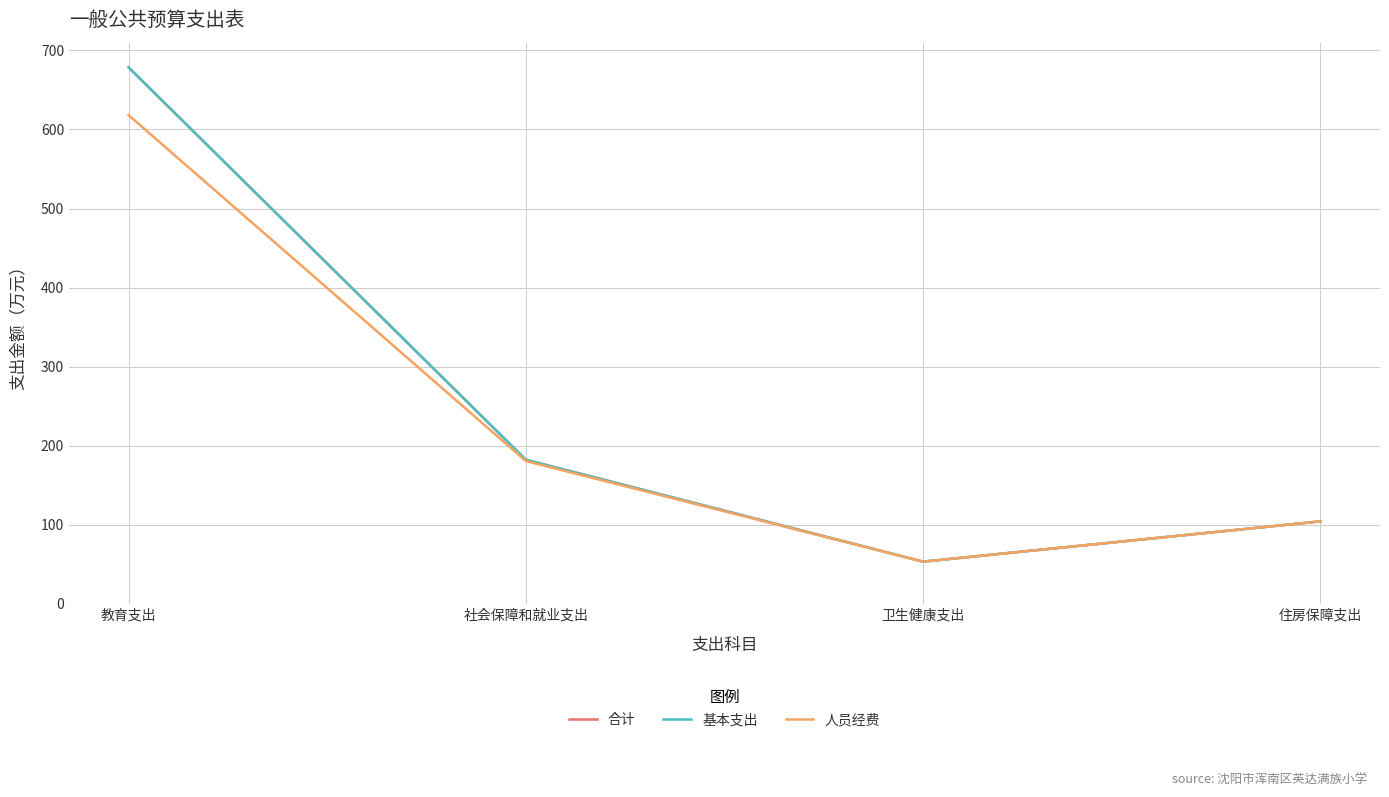

What is the difference between the 基本支出 values at 卫生健康支出 and 住房保障支出?

51.0